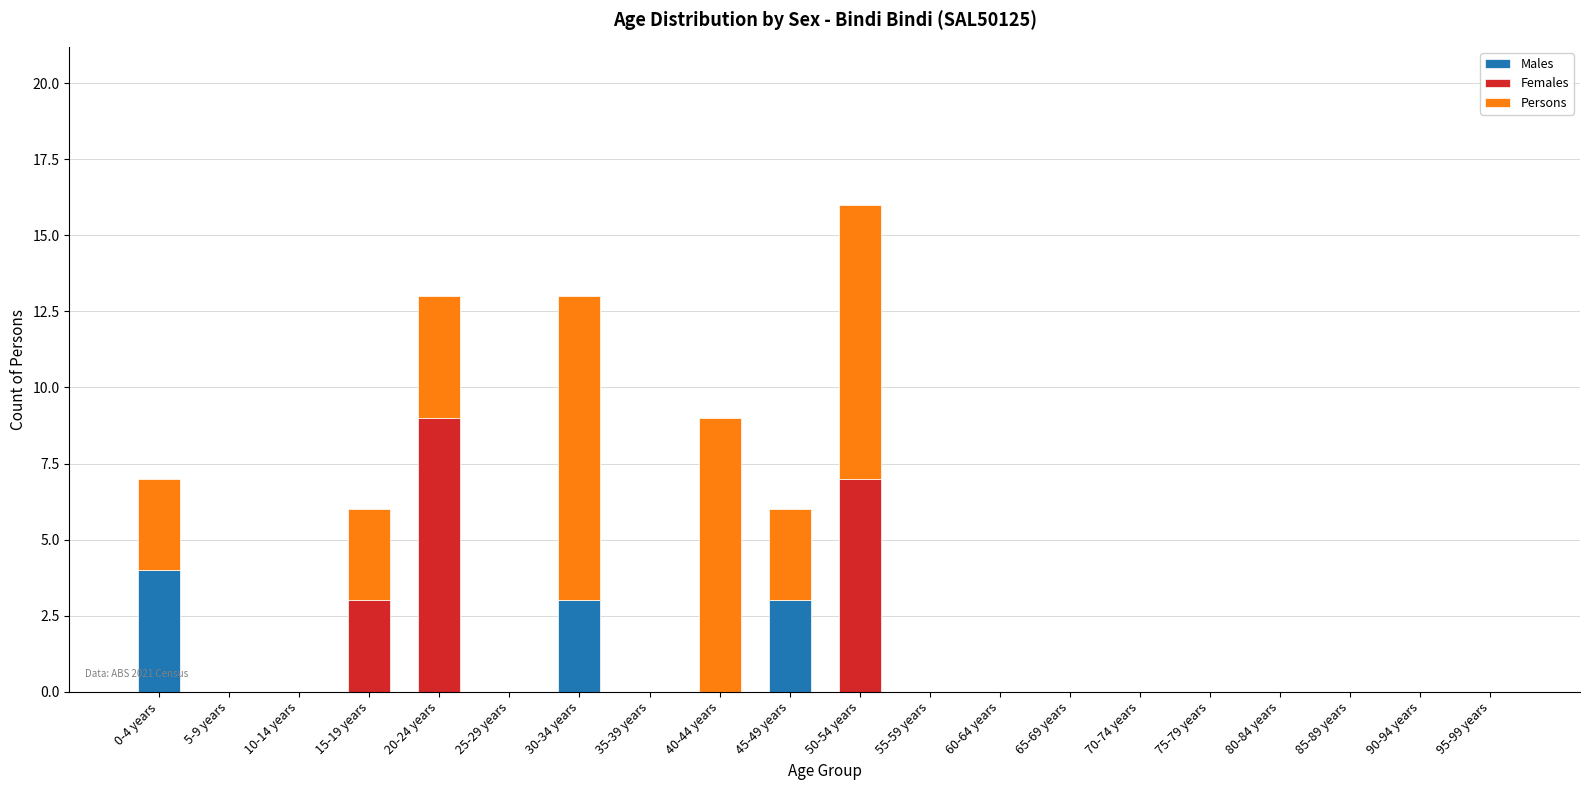

Which category has the highest value in the Males series?

0-4 years